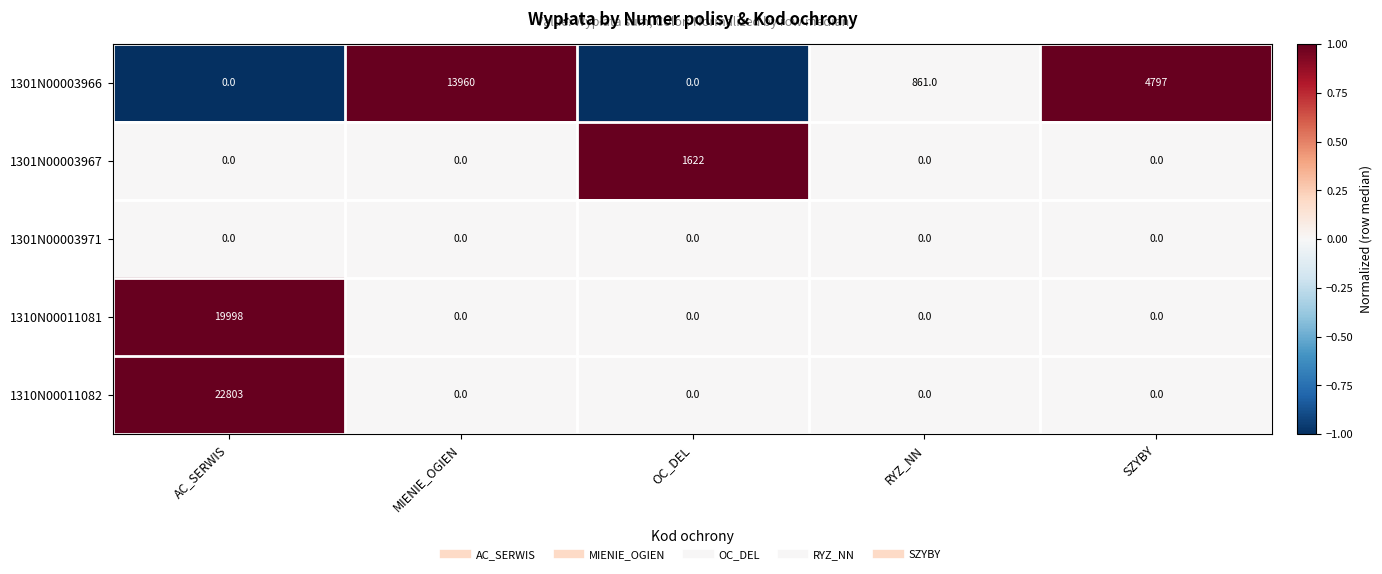

How many categories are shown in the chart?

5